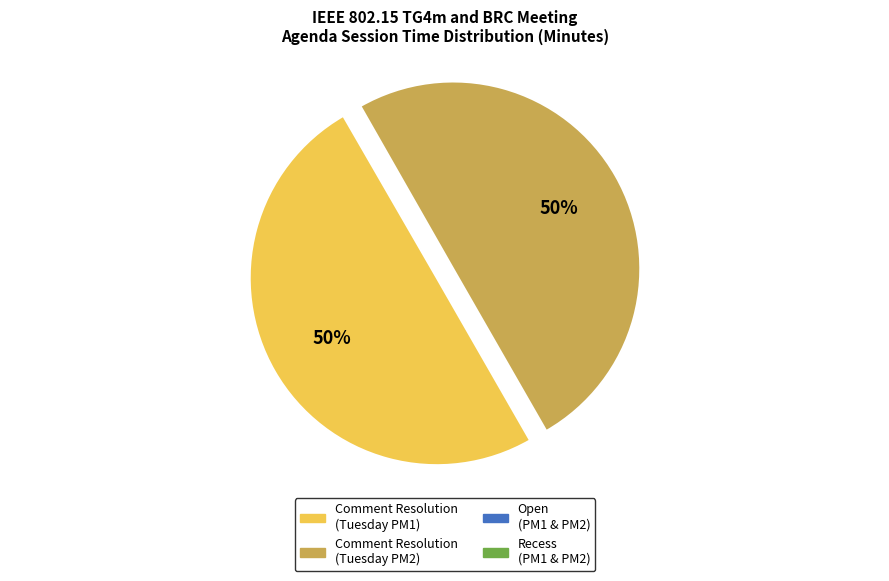

To the nearest percent, what is the difference between the largest and smallest slice percentages?

50%